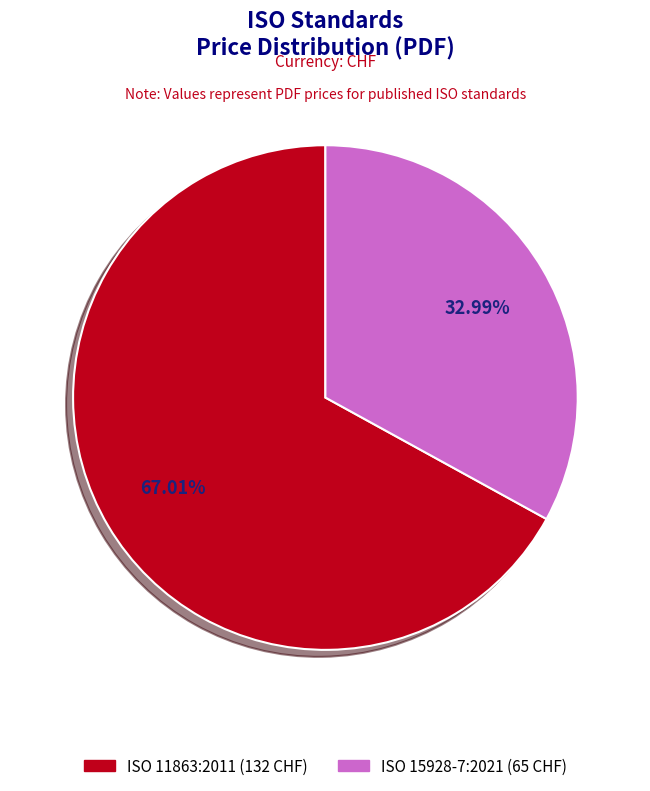

What portion of the pie excludes ISO 15928-7:2021?

67.0%